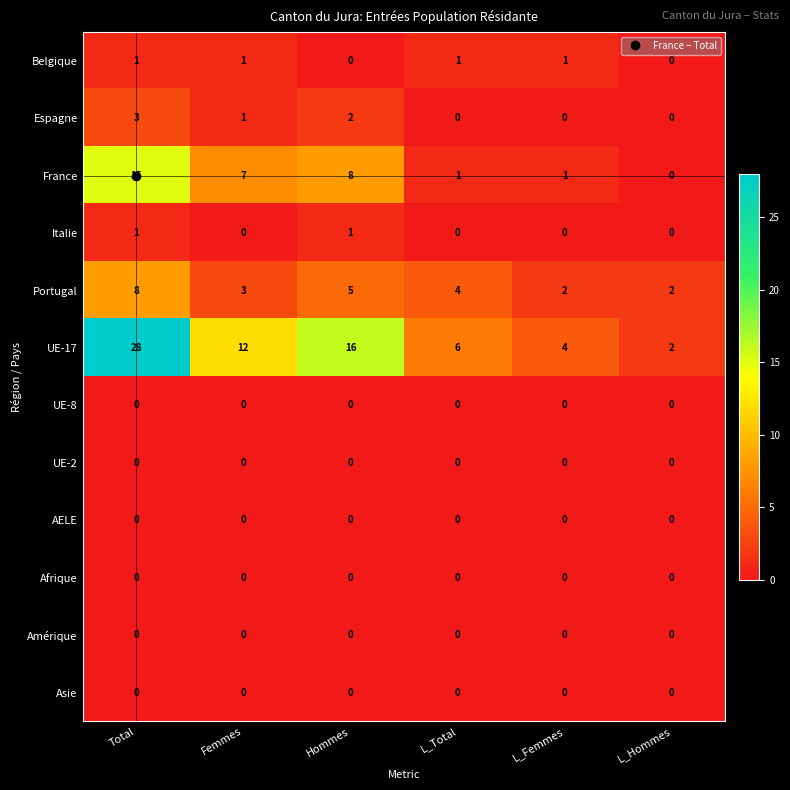

At how many categories does at least one series exceed 23?

1